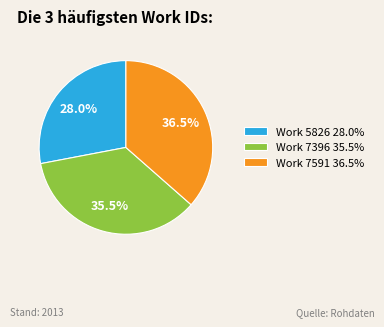

How many slices are in this pie chart?

3